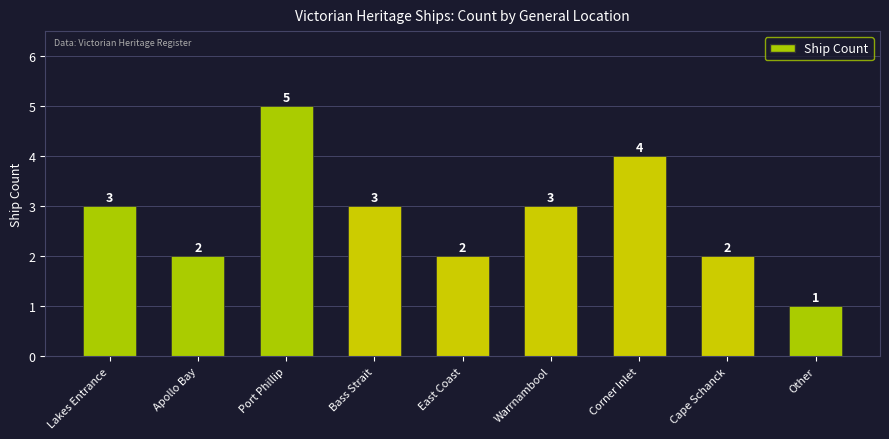

How many values are between 2 and 3?

6